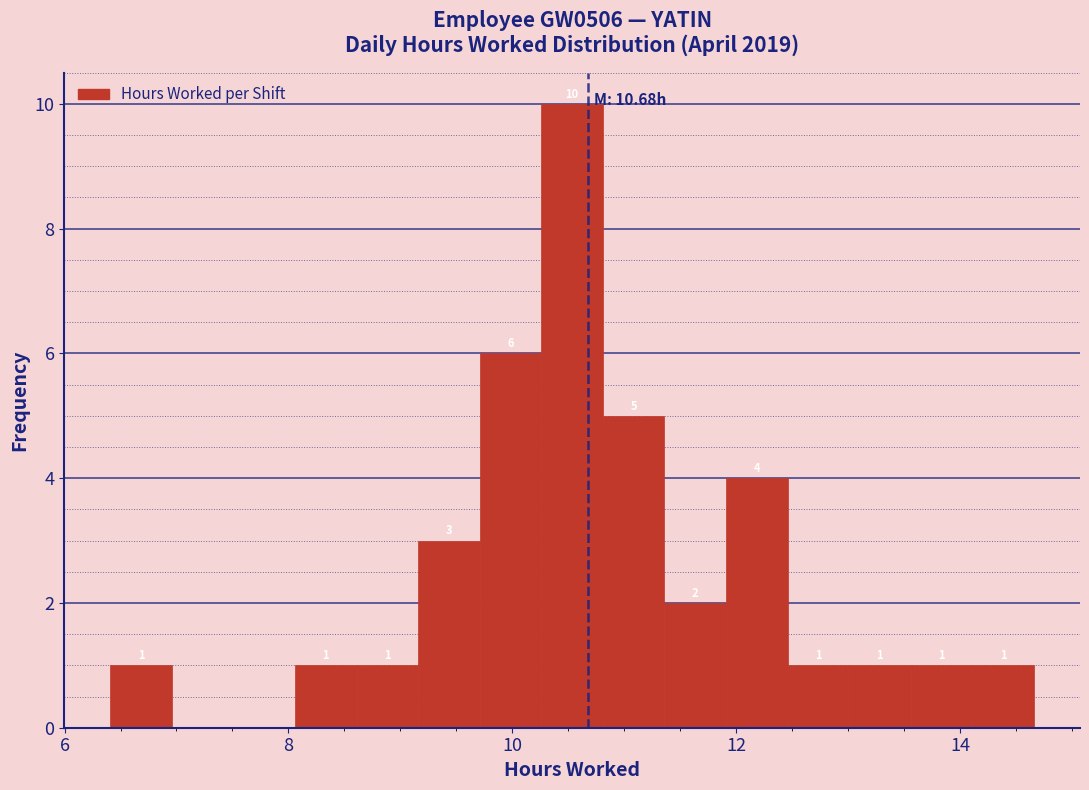

Around what value on the x-axis is the tallest bar? Give the approximate position of its centre, as read against the axis.

10.6